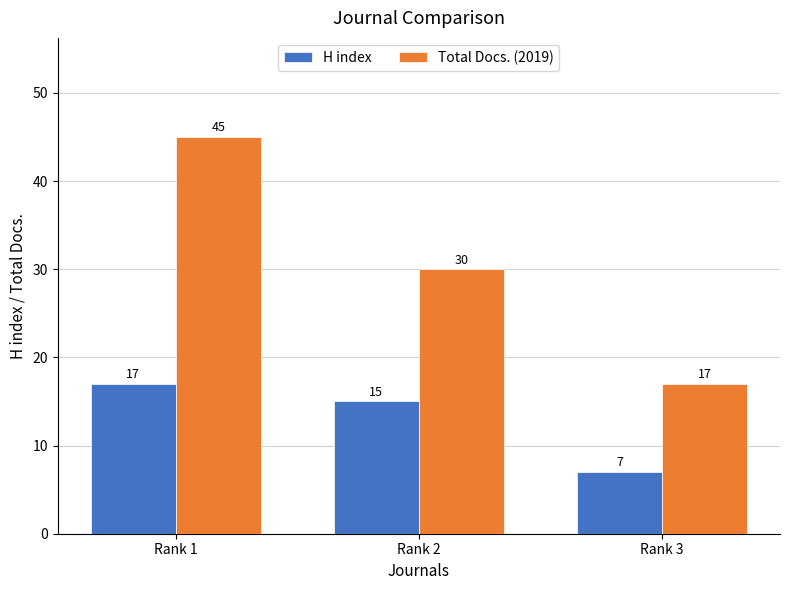

At which category is the sum across all series the highest?

Rank 1